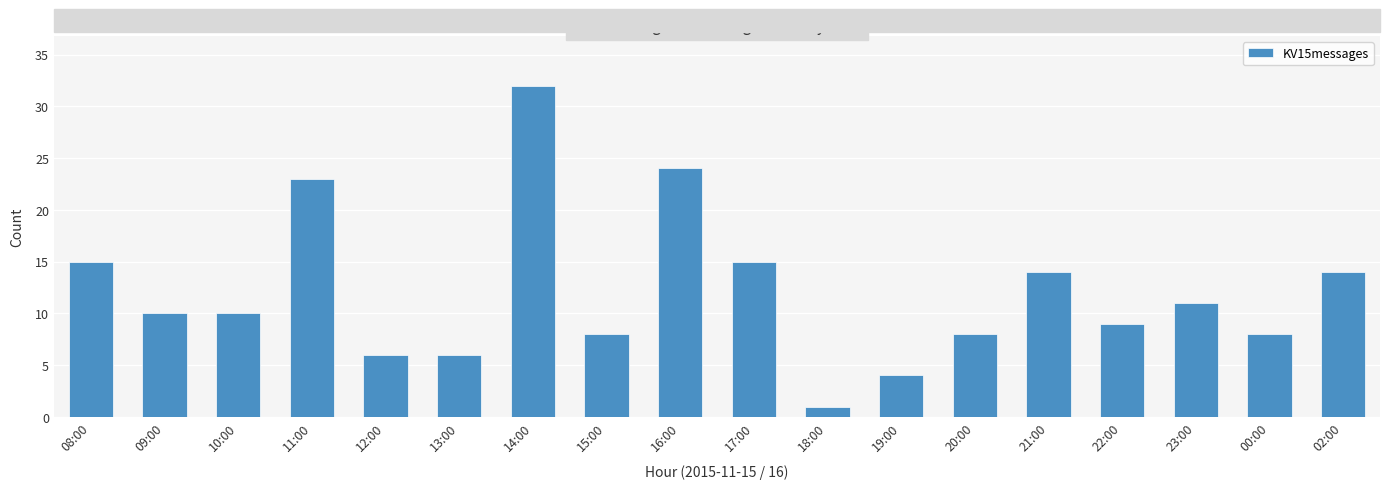

Reading left to right, what are all the values shown in this chart?

15	10	10	23	6	6	32	8	24	15	1	4	8	14	9	11	8	14